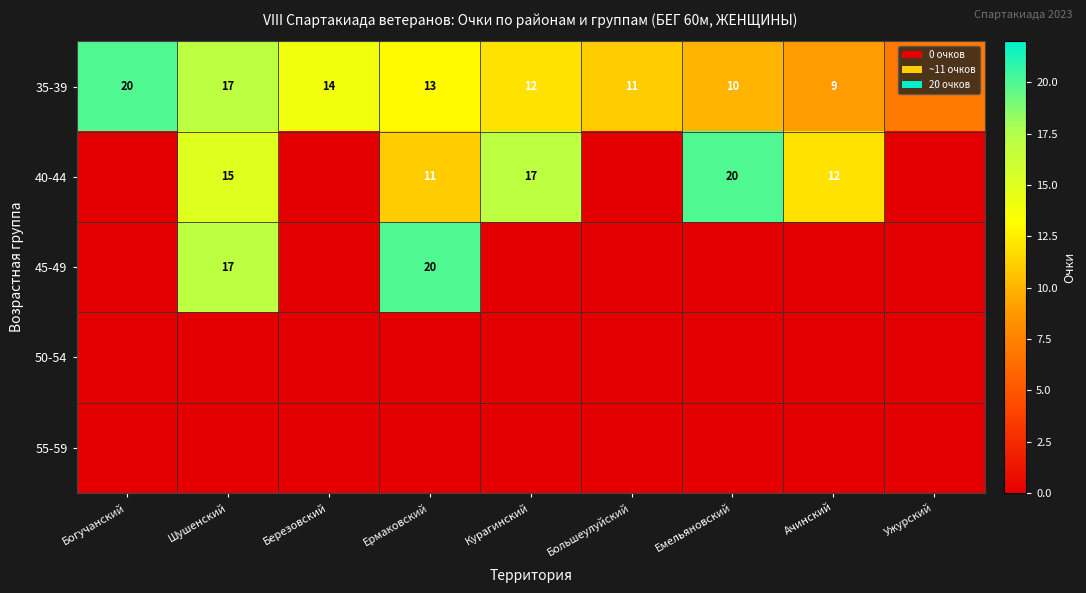

What is the spread (max minus min) of values at Большеулуйский?

11